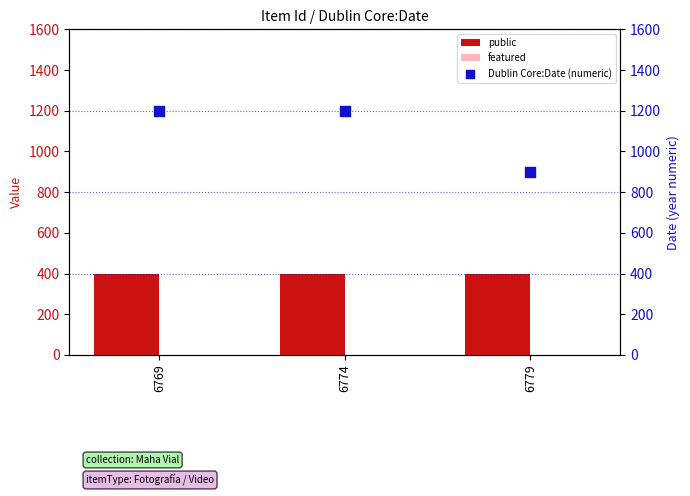

What are all the series names shown in the legend?

public, featured, Dublin Core:Date (numeric)